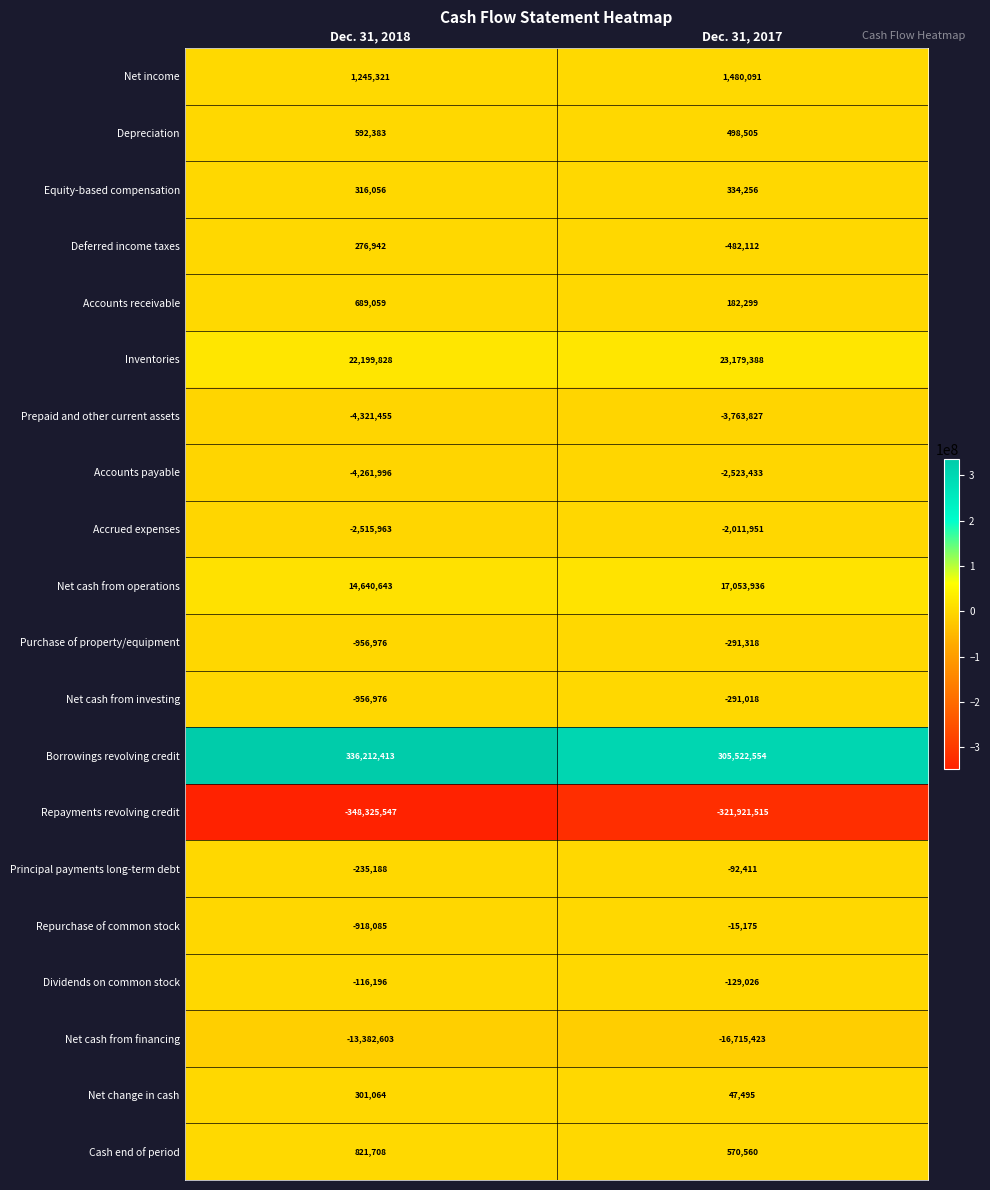

Which series has the largest total across all categories?

Borrowings revolving credit